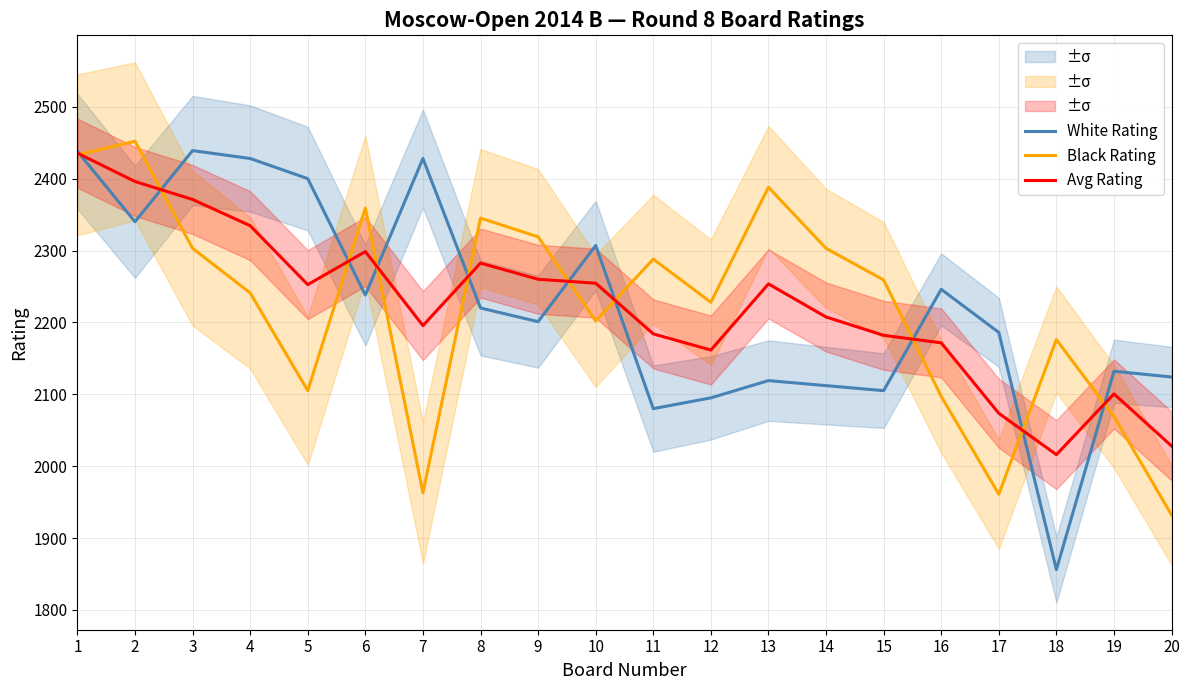

How many times do Black Rating and Avg Rating cross each other?

10